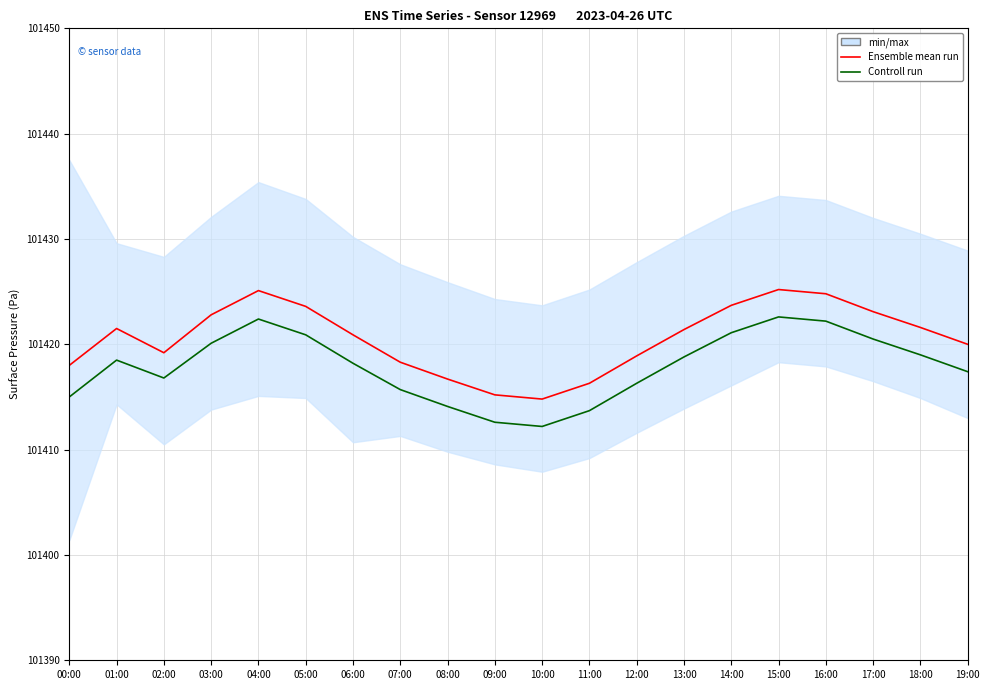

What is the difference between the second highest and minimum values in the Ensemble mean run series?

10.3